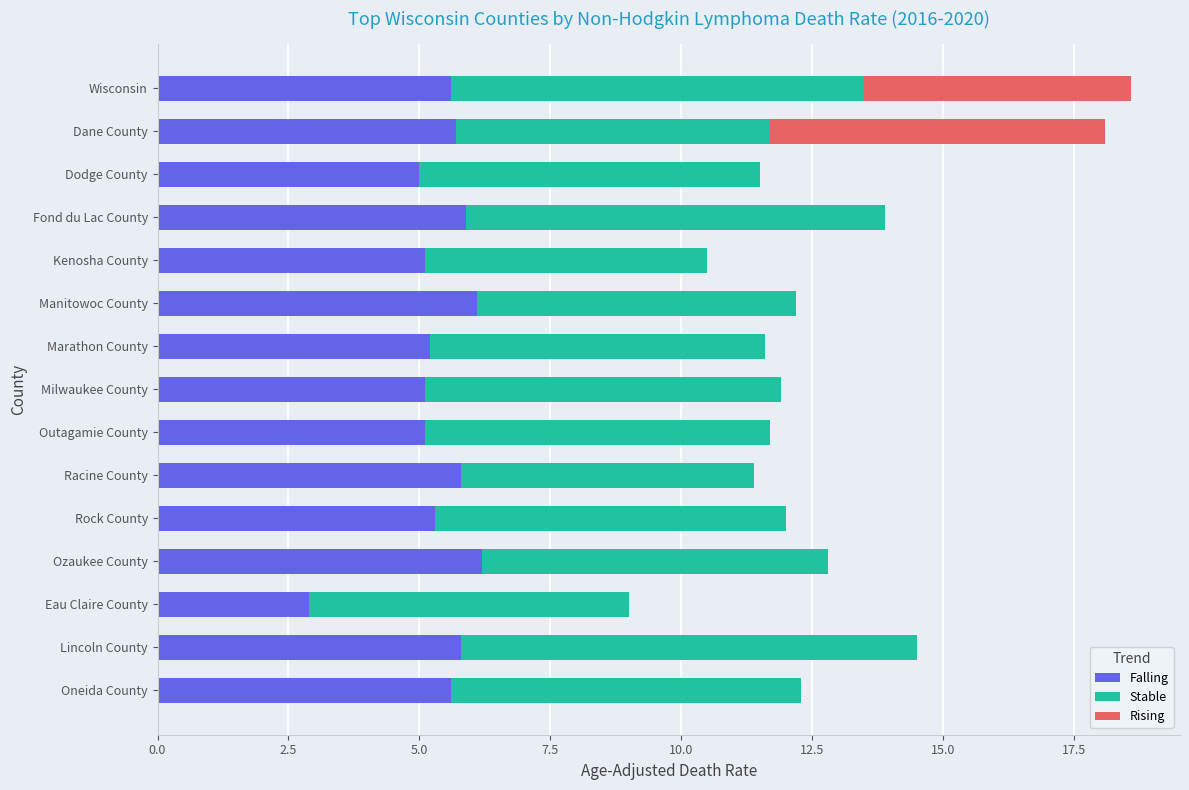

Count the number of categories in the chart.

15